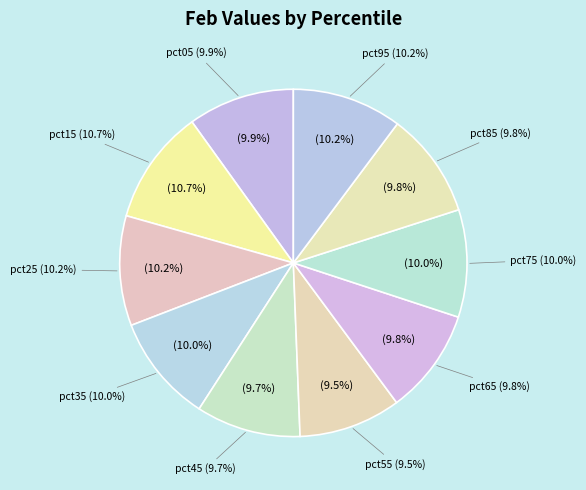

Rank the categories by value from lowest to highest.

pct55, pct45, pct65, pct85, pct05, pct75, pct35, pct95, pct25, pct15